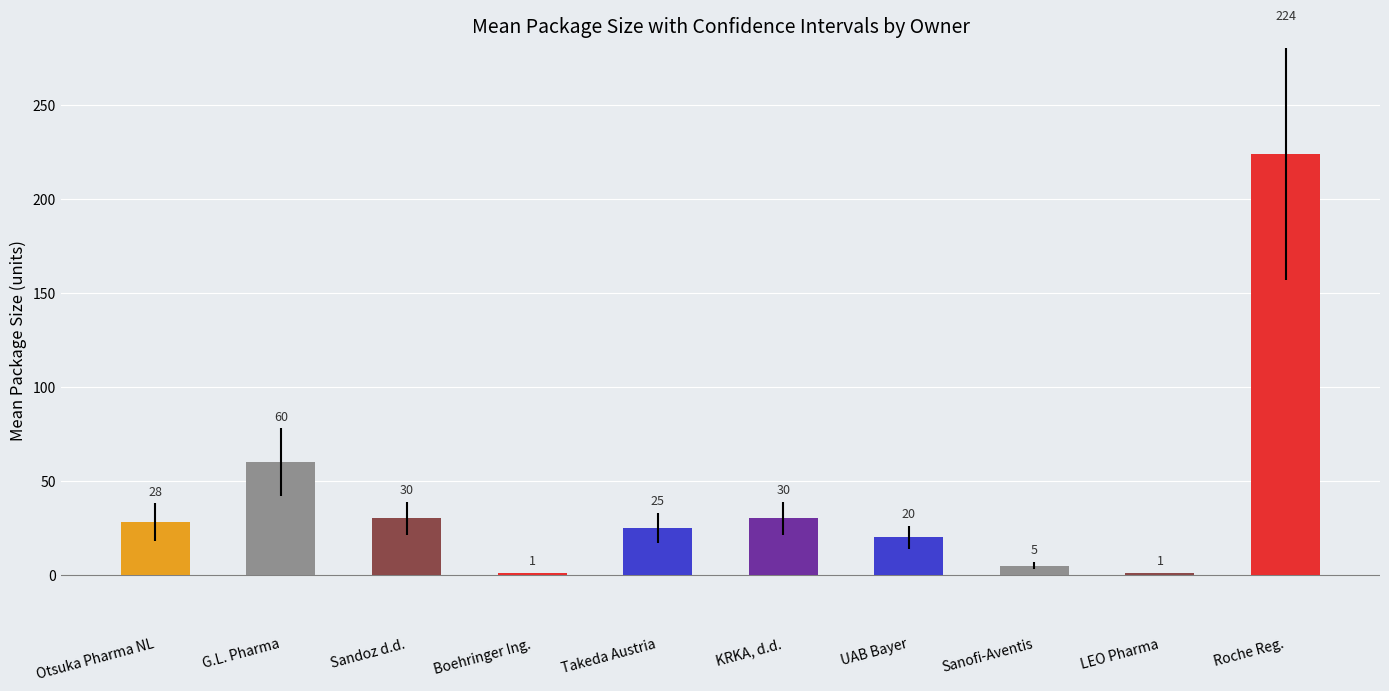

Which category has the highest value across all series?

Roche Reg.